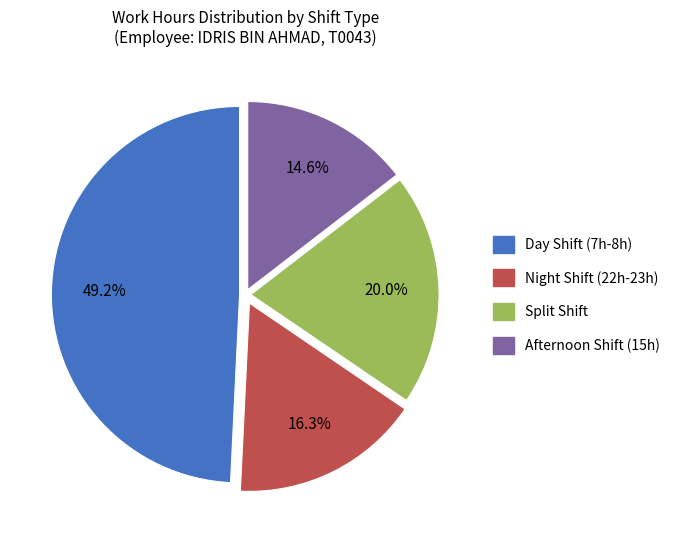

Does any single category account for the majority?

No